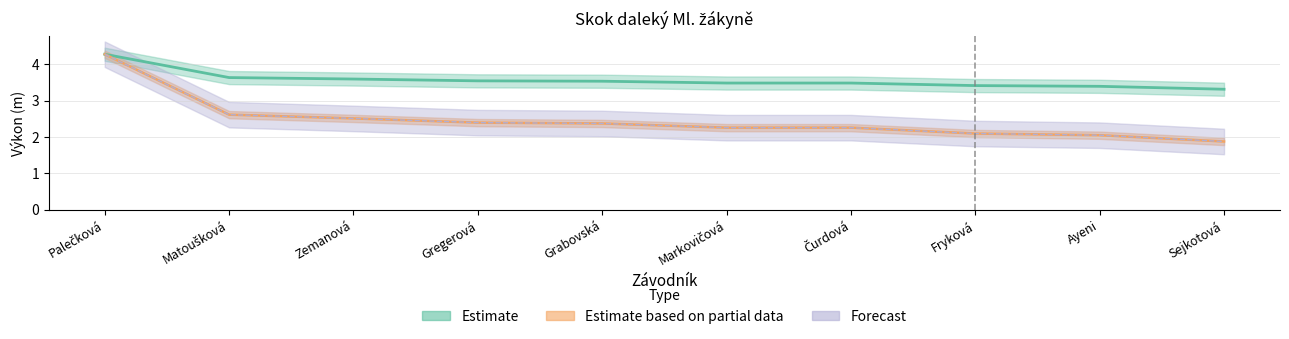

The Body series shows 1.9 at Sejkotová. True or false?

True